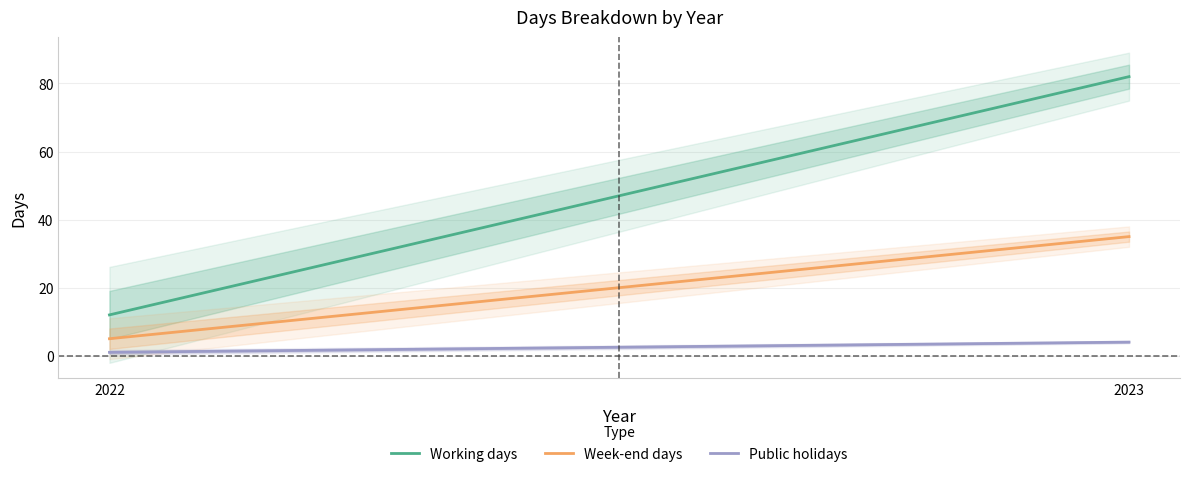

What is the lowest value of the Week-end days series?

5.0